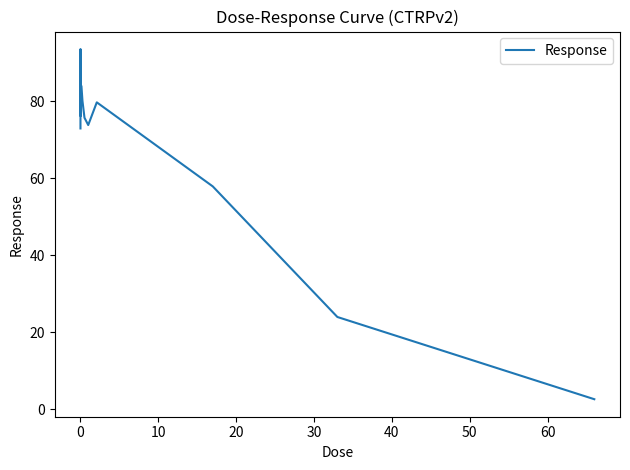

What is the minimum value shown in the chart?

2.7